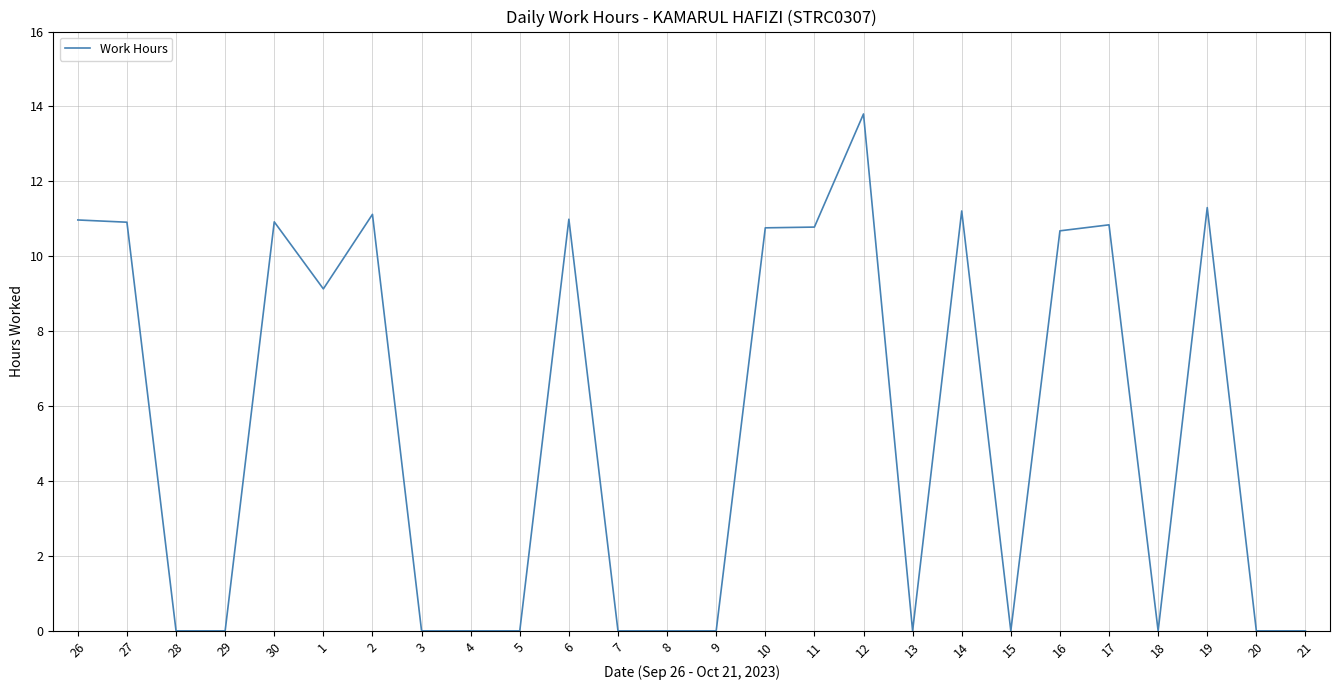

Is it true that the value at 26 is 14.7?

False